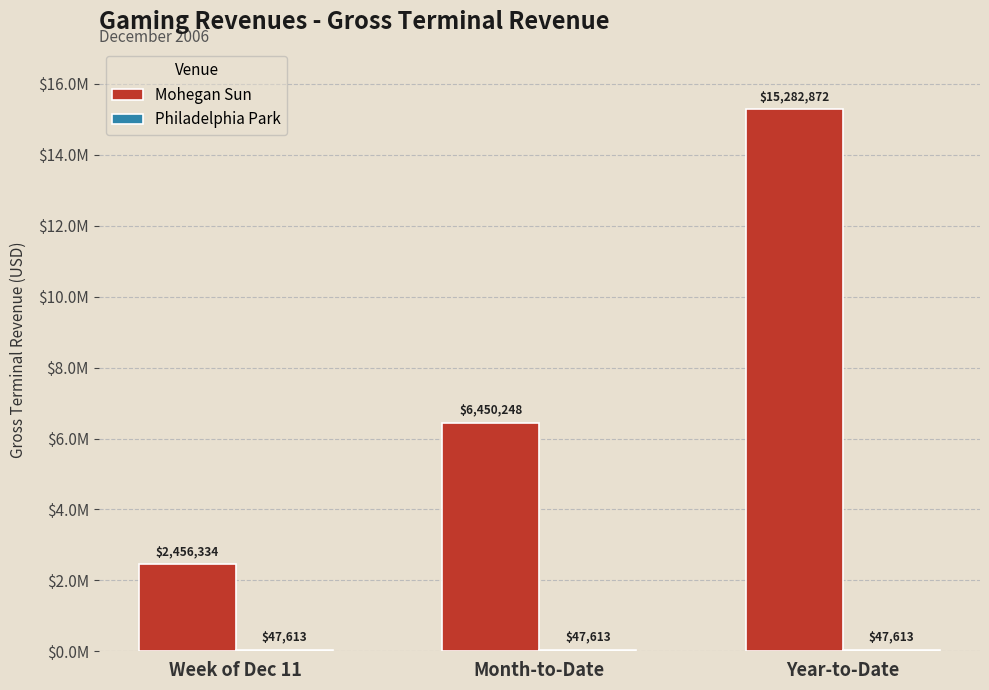

Is the value of Philadelphia Park at Week of Dec 11 greater than the value of Mohegan Sun at Month-to-Date?

No